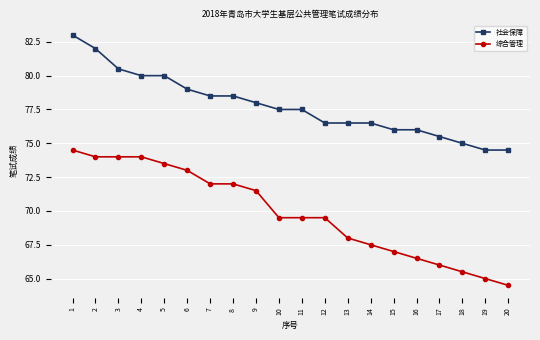

How many lines are shown in the chart?

2